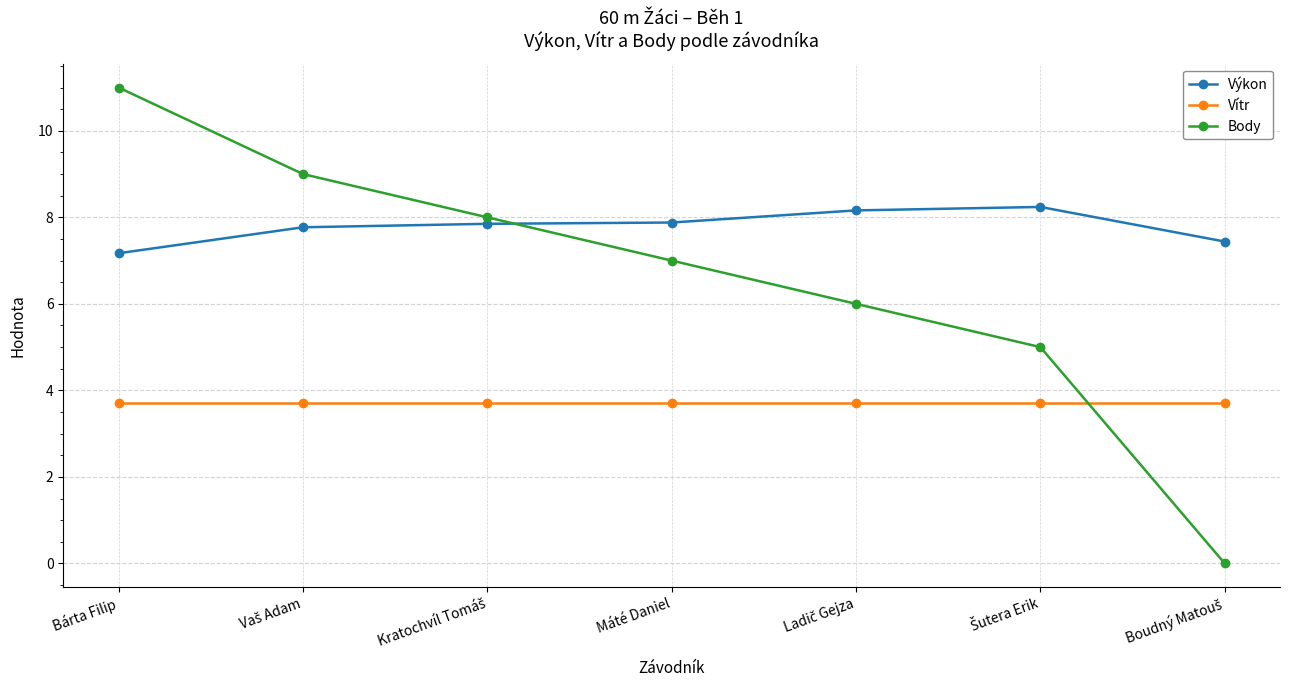

In Výkon, how many points are higher than both neighbors (excluding endpoints)?

1